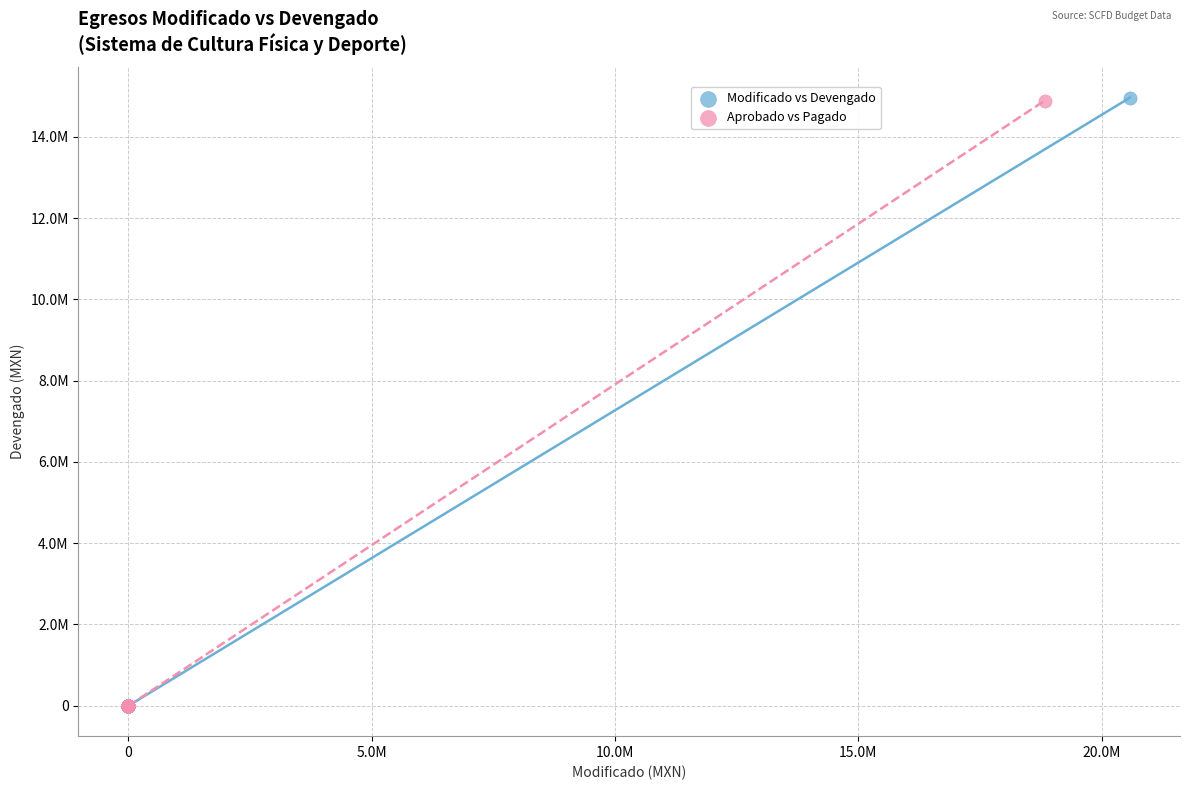

What are all the series names shown in the legend?

Modificado vs Devengado, Aprobado vs Pagado